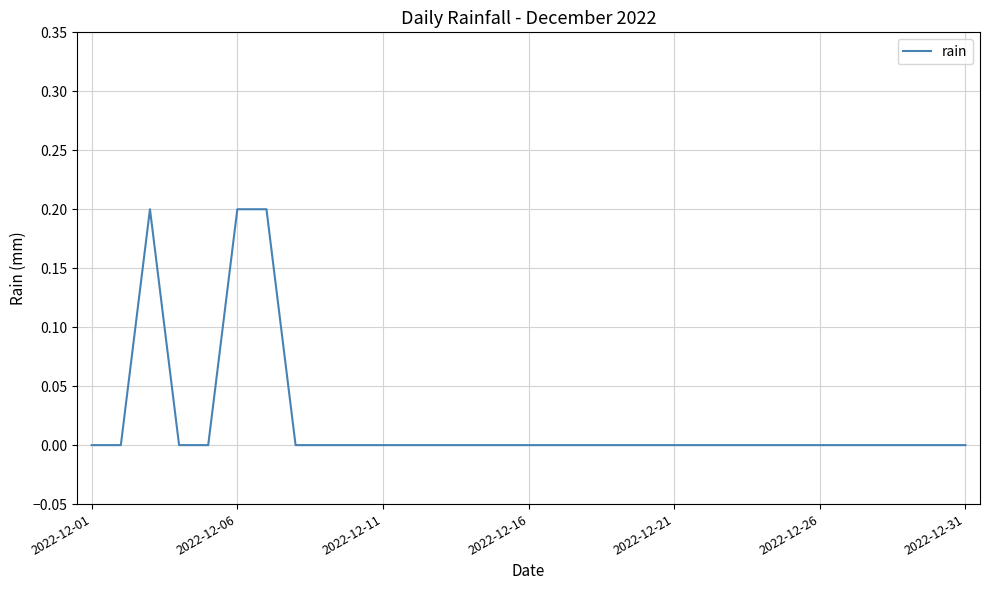

How many distinct data groups are displayed?

1